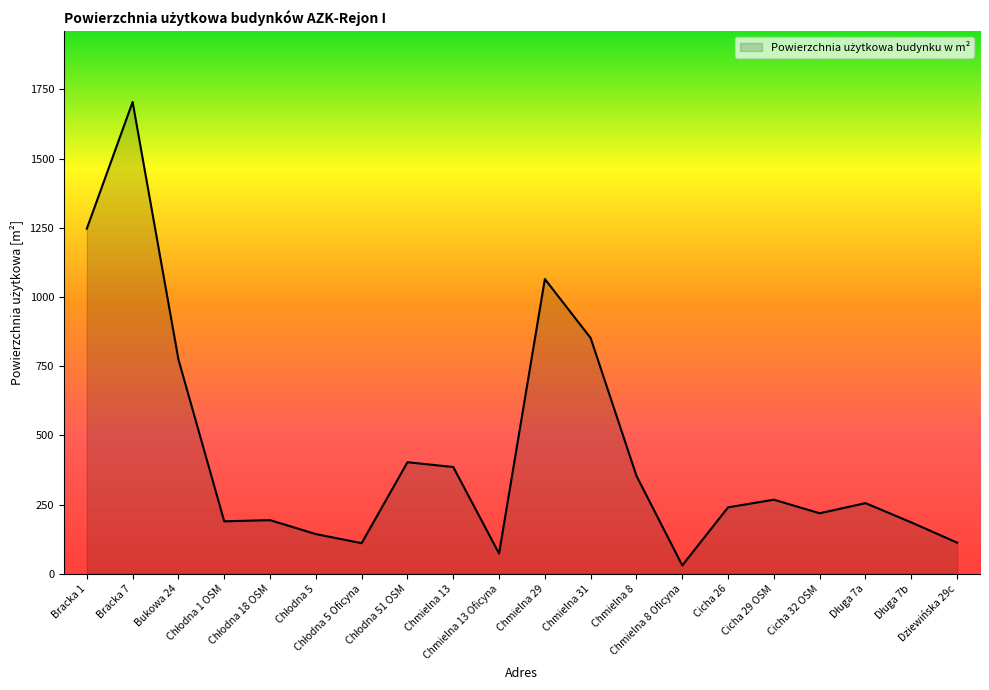

What is the difference between the maximum and minimum values?

1674.2